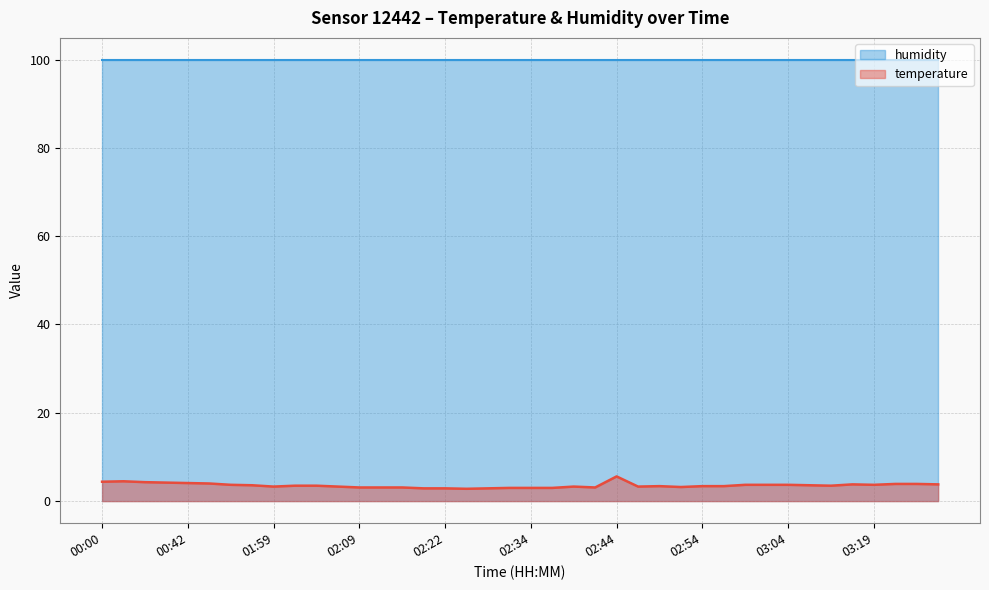

What position from the left is 00:12?

2